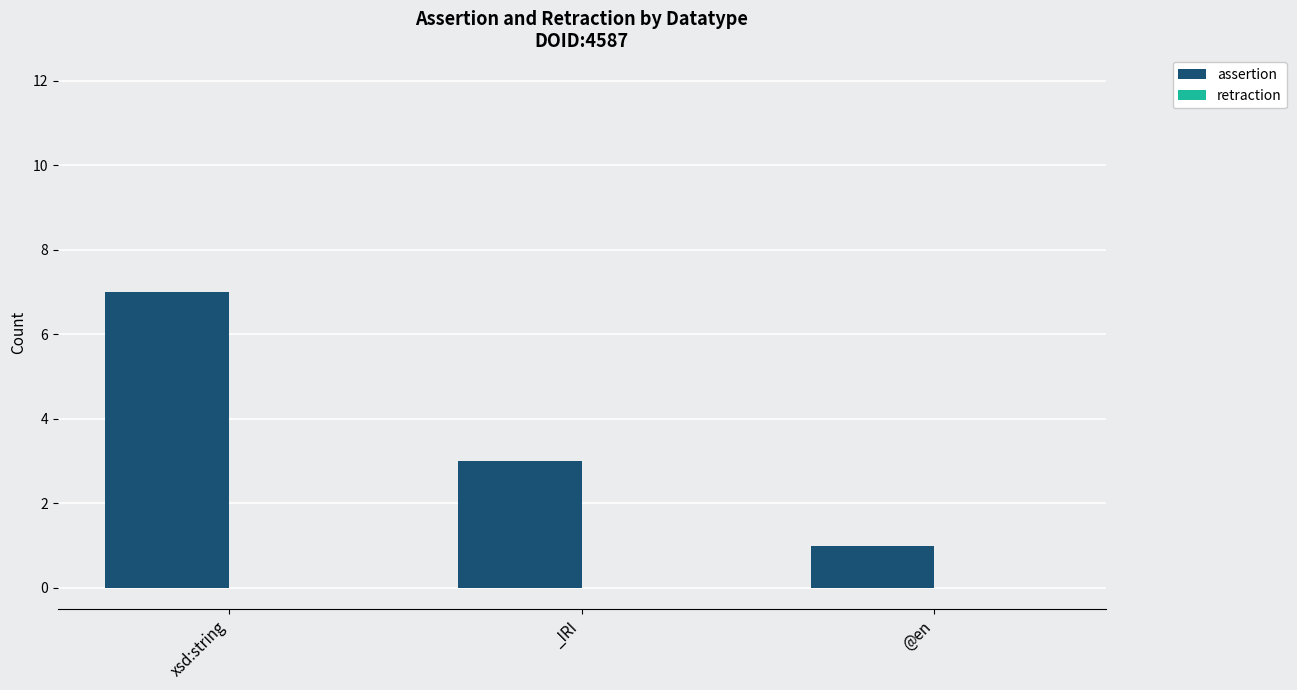

How many bars are there in total?

3